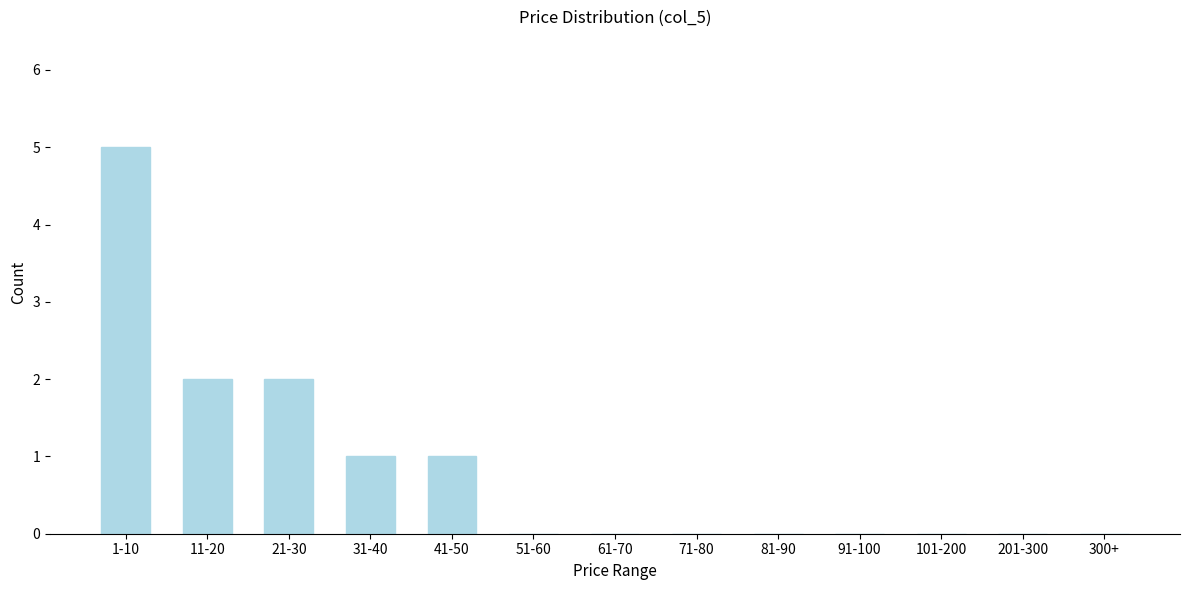

Reading right to left, list all the values displayed in this chart.

300+=0	201-300=0	101-200=0	91-100=0	81-90=0	71-80=0	61-70=0	51-60=0	41-50=1	31-40=1	21-30=2	11-20=2	1-10=5